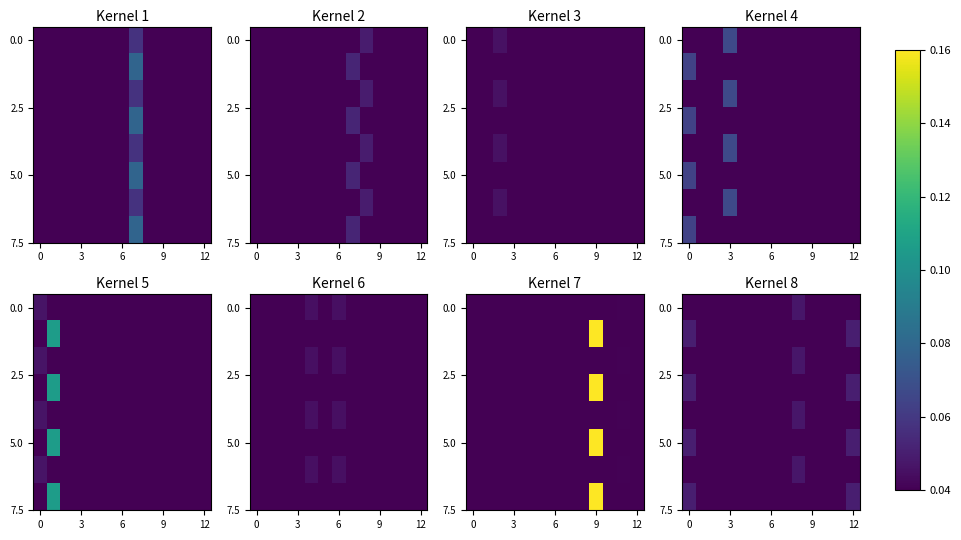

What is the total value across all series at 3?

0.3